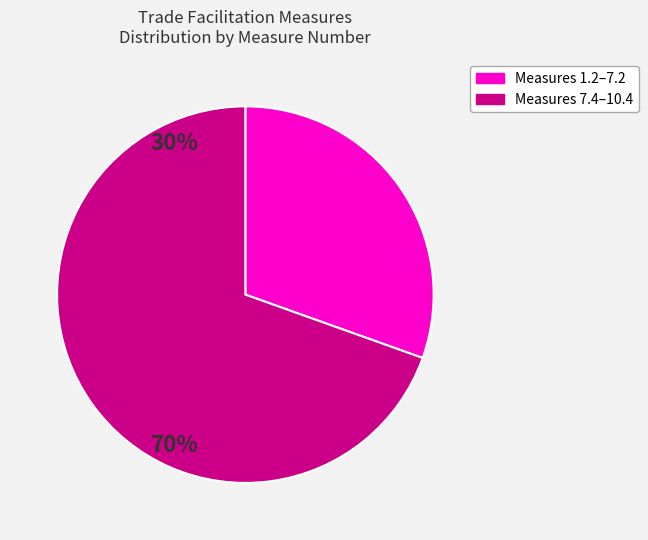

Is there a majority slice in this chart?

Yes